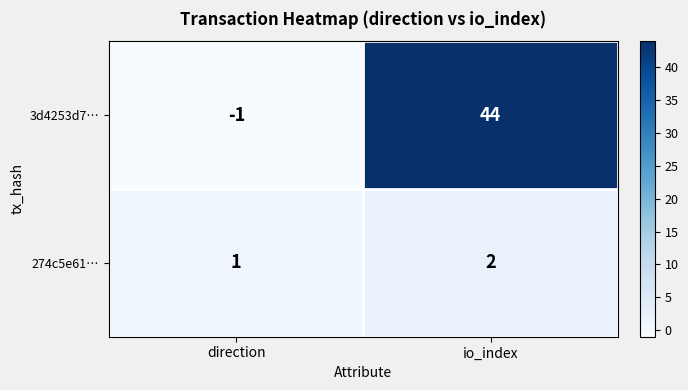

The 3d4253d7… series shows -1 at direction. True or false?

True